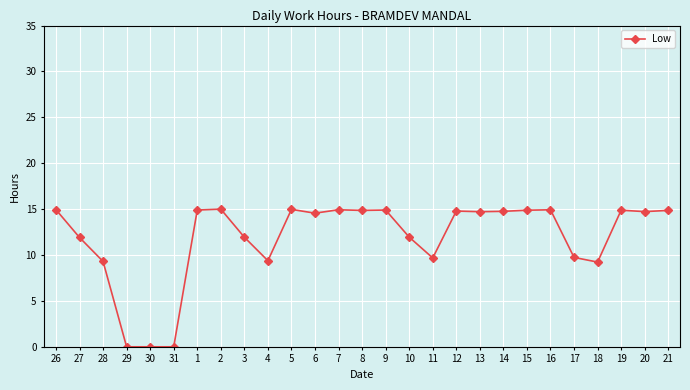

What is the ratio of the value at 15 to the value at 11?

1.5